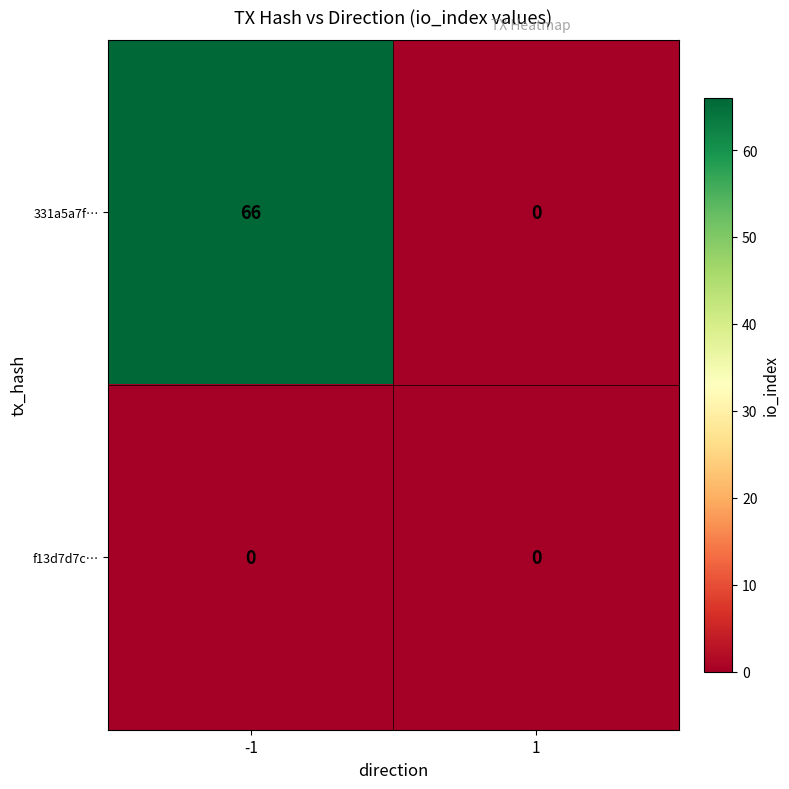

What is the greatest value displayed?

66